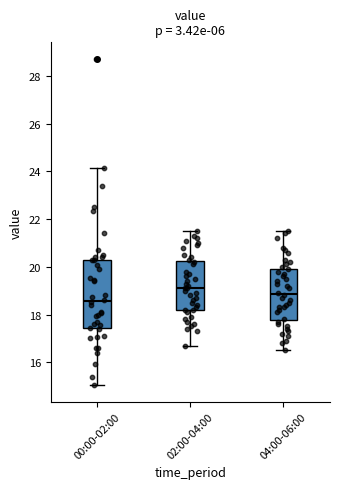

Reading left to right, read every box against the y-axis: the position of its median line, the range the box covers, and the ends of its whiskers. The values are not printed on the chart, so give them approximately, as read against the axis.

00:00-02:00: median 18.6, box 17.4 to 20.4, whiskers 15.0 to 24.2
02:00-04:00: median 19.2, box 18.2 to 20.2, whiskers 16.8 to 21.6
04:00-06:00: median 18.8, box 17.8 to 20.0, whiskers 16.6 to 21.6